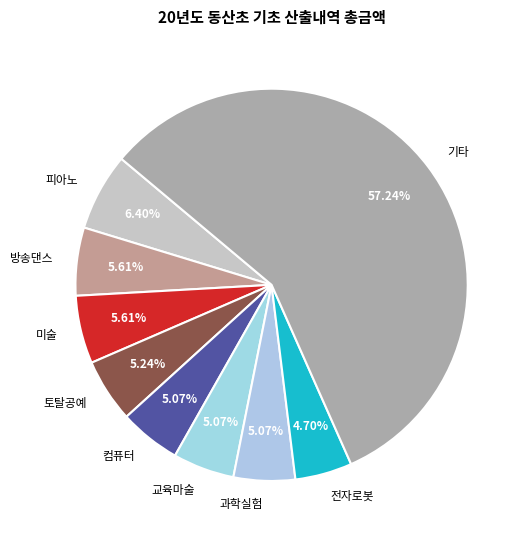

Do 교육마술 and 미술 together represent more than half of the pie?

No